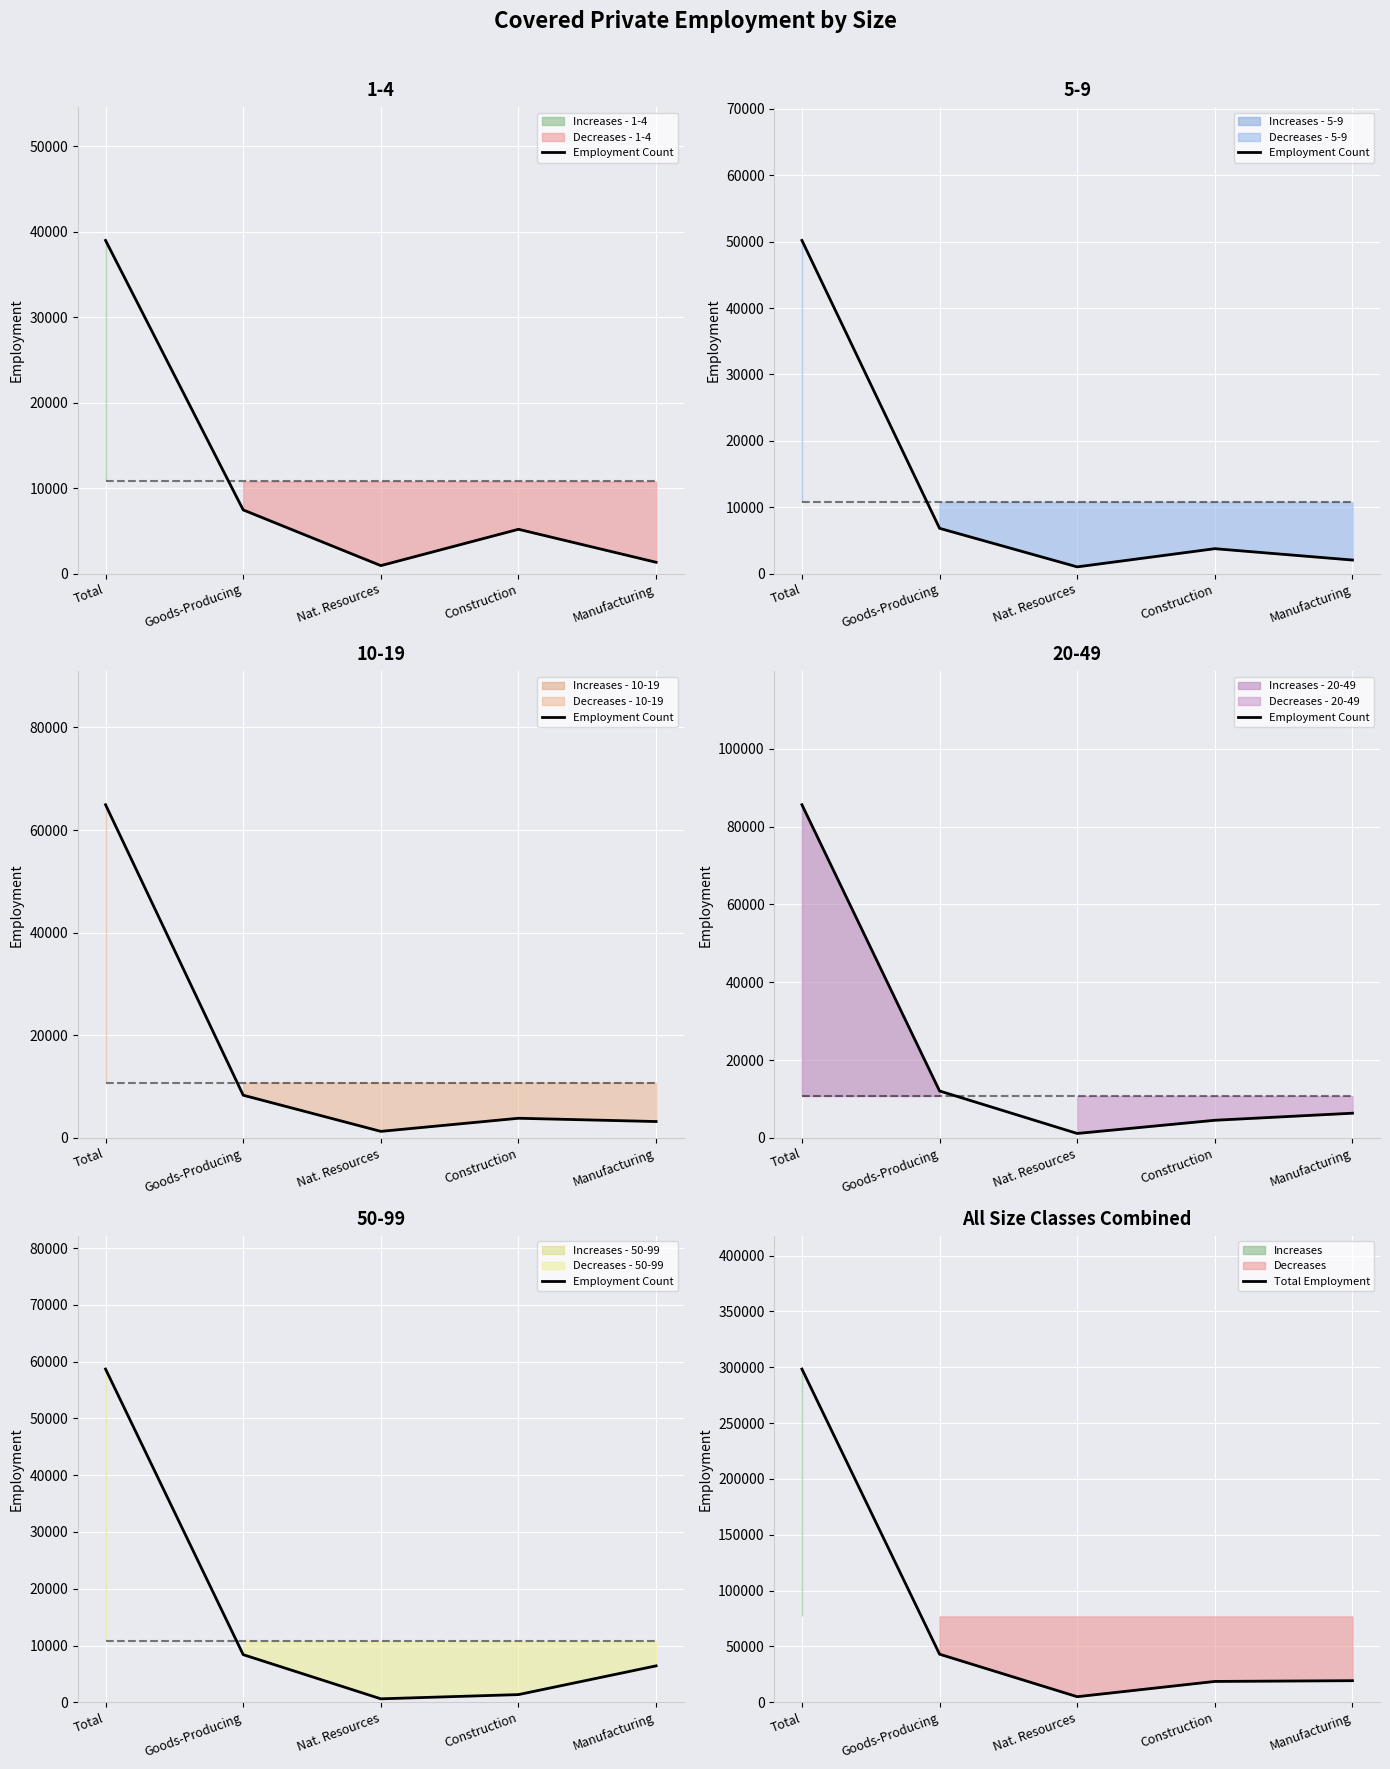

Is it true that Total Employment equals 2320 at Nat. Resources?

False